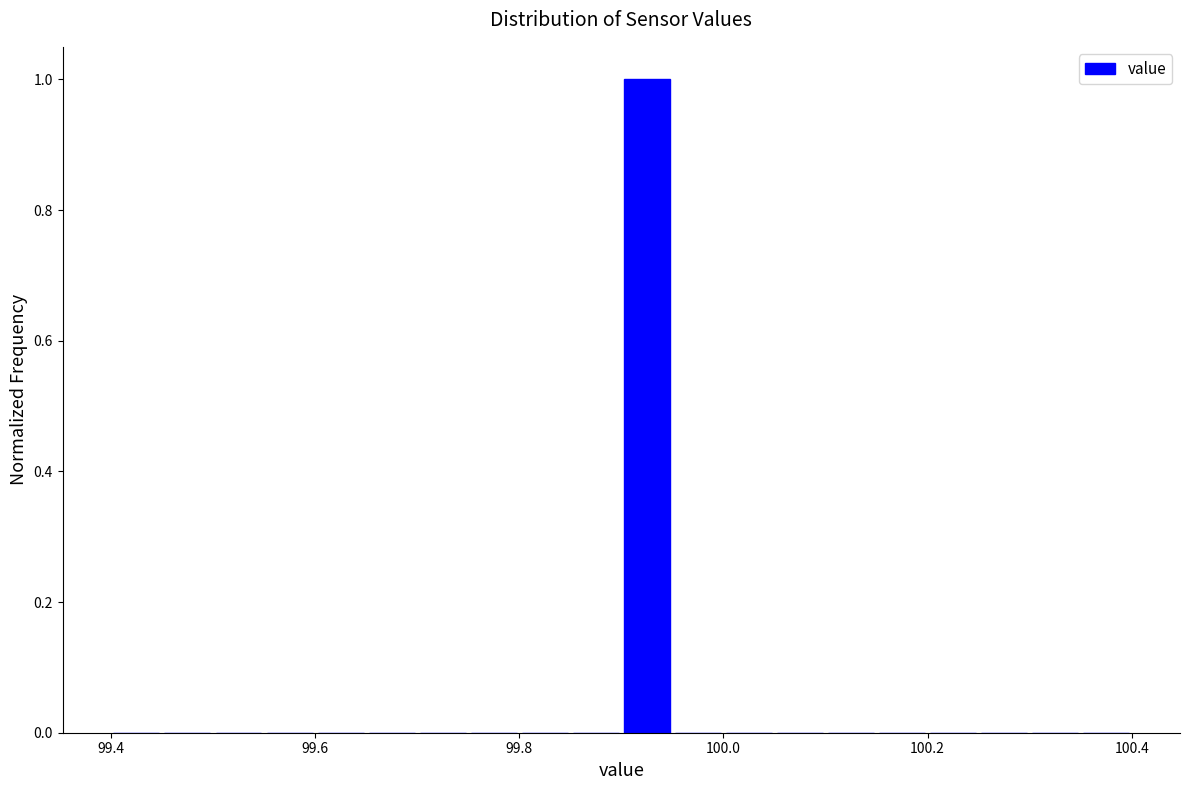

Read against the x-axis, roughly where is the centre of the tallest bar?

99.92